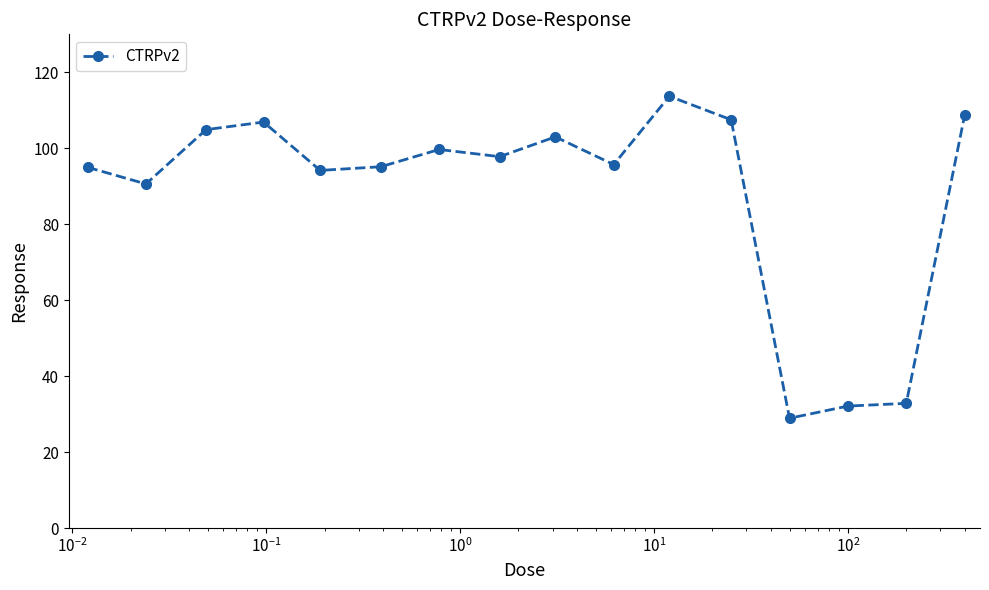

What is the sum of all values?

1406.6